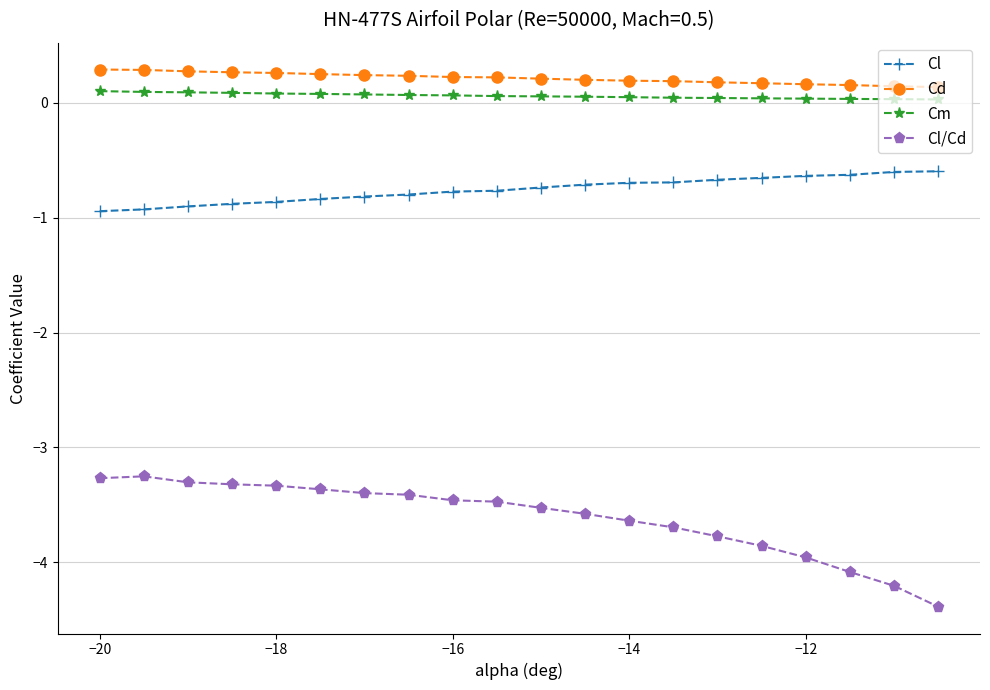

Which series has the widest spread of values?

Cl/Cd